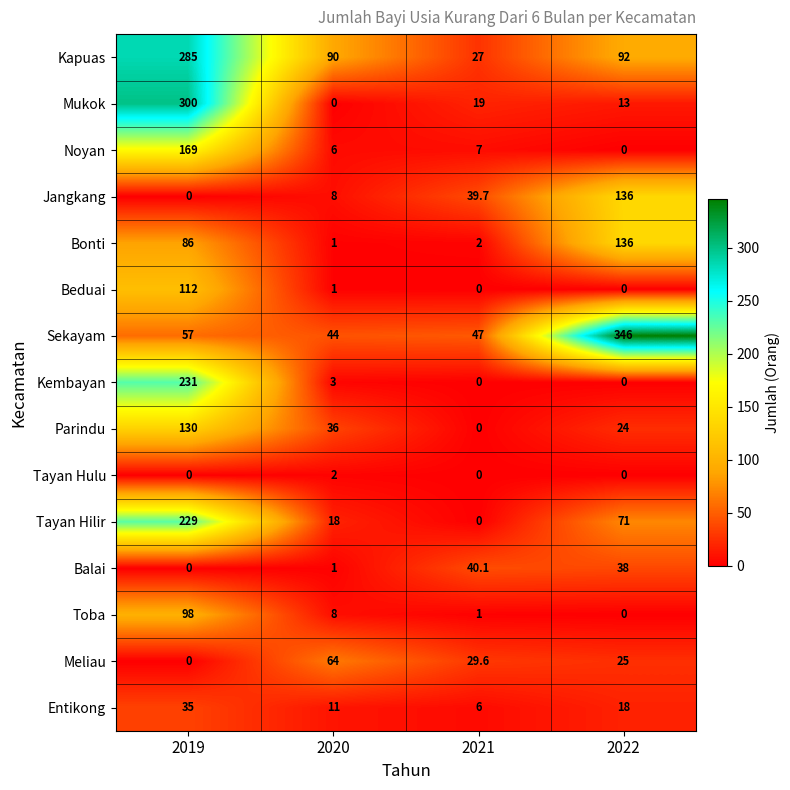

True or false: Parindu has a value of 231.5 at 2019.

False